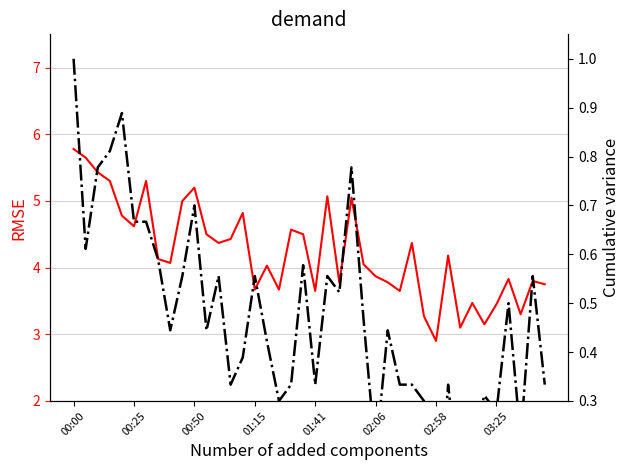

How many categories are shown in the chart?

40